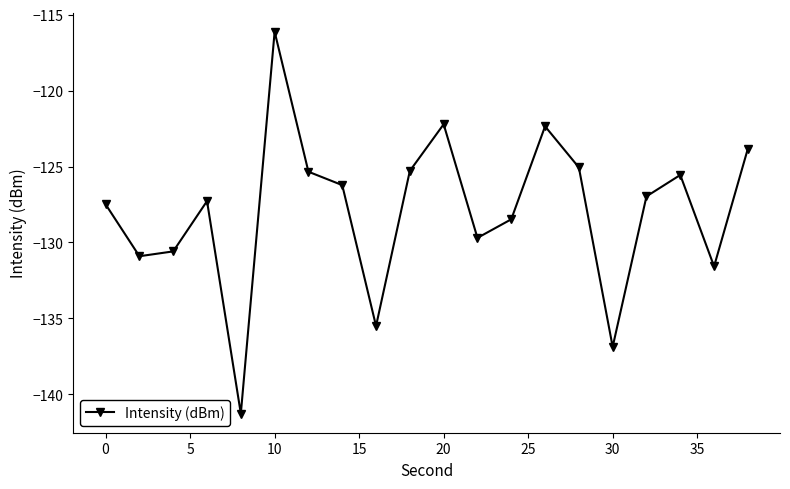

True or false: there are more than 2 points higher than both neighbors.

True